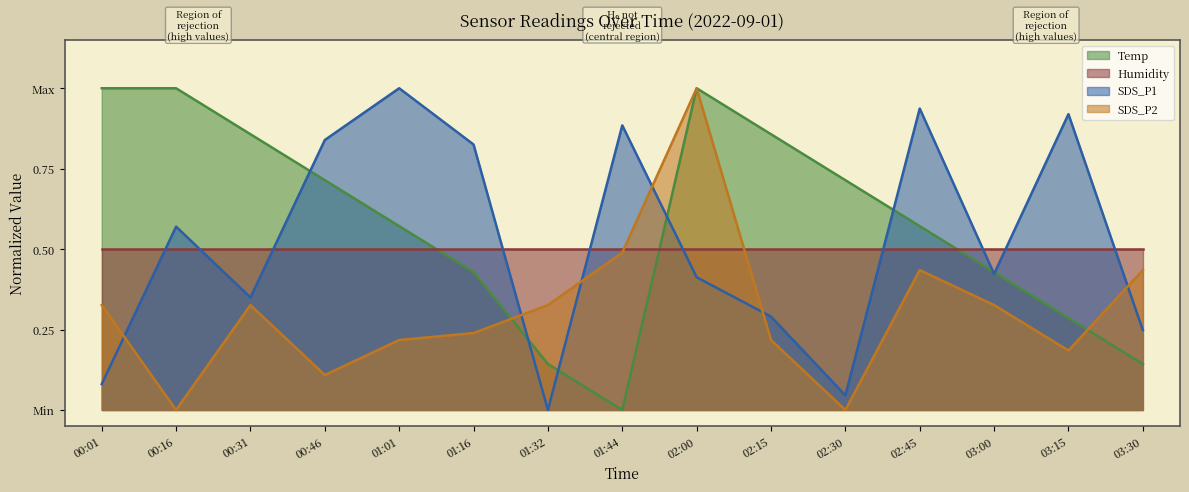

What is the spread (max minus min) of values at 02:45?

0.5